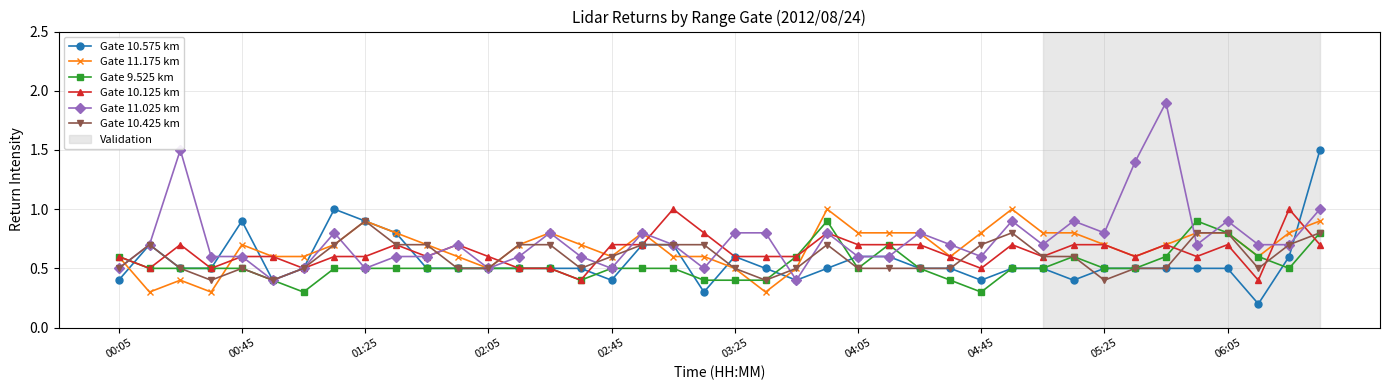

True or false: Gate 11.175 km has more than 2 interior local peaks.

True